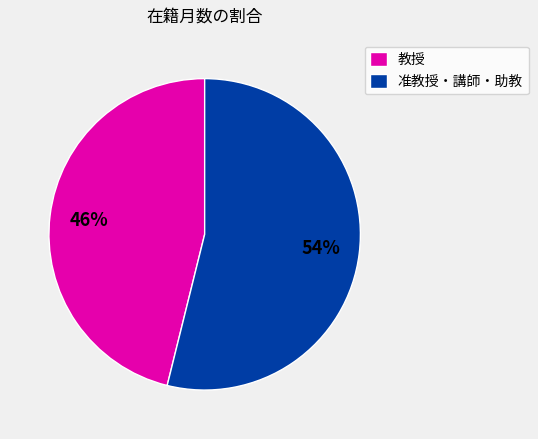

To the nearest percent, what percentage of the pie is 准教授・講師・助教?

54%